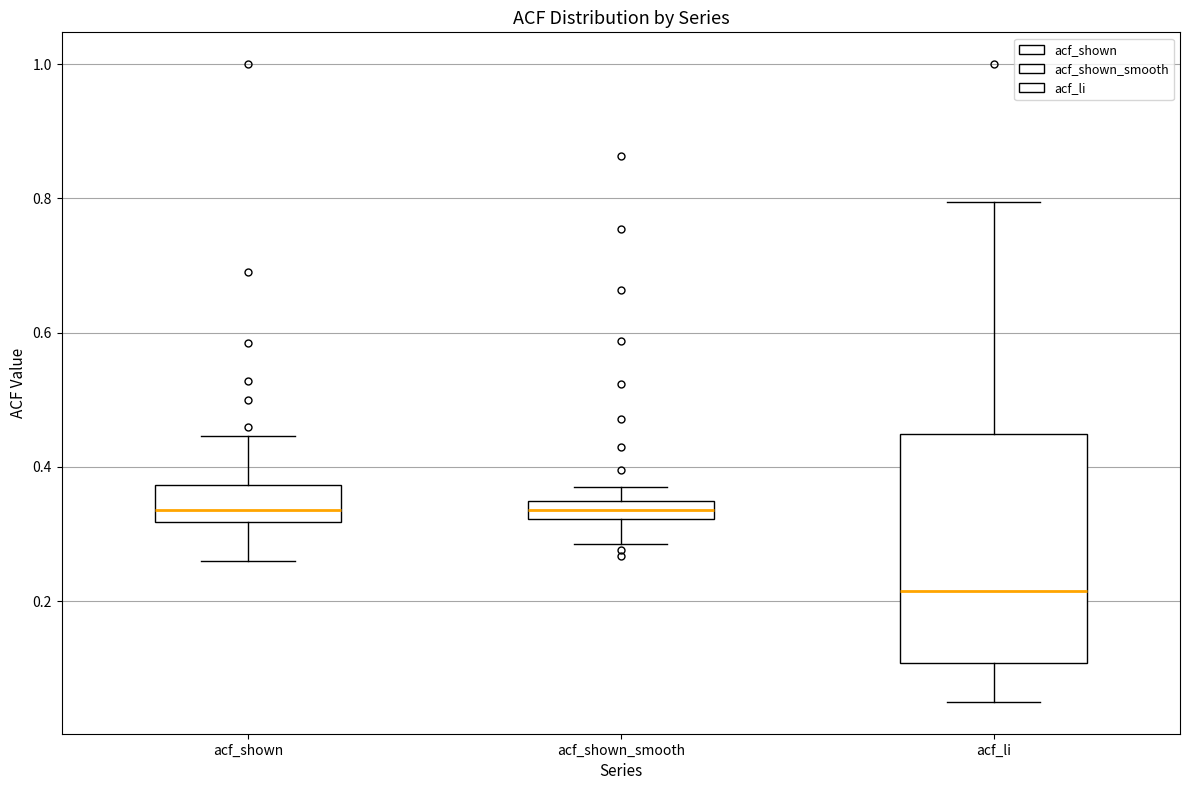

Comparing the boxes themselves (not the whiskers), which one is the tallest?

acf_li